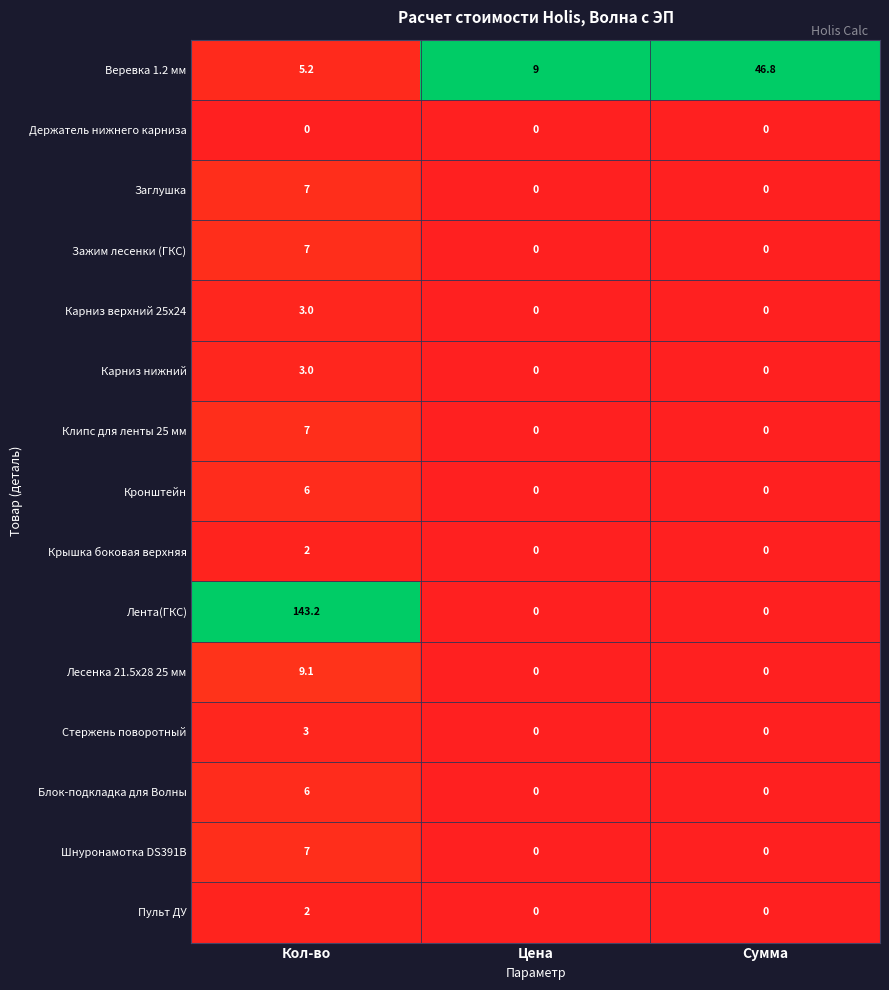

What is the greatest value displayed?

143.2